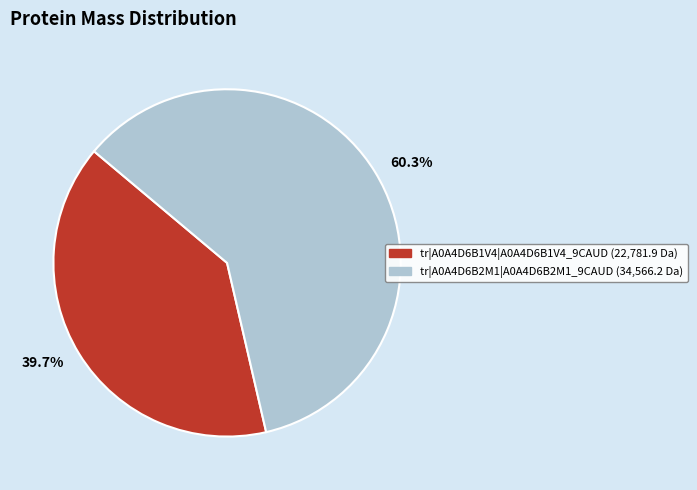

Rank the categories by value from lowest to highest.

39.7%, 60.3%